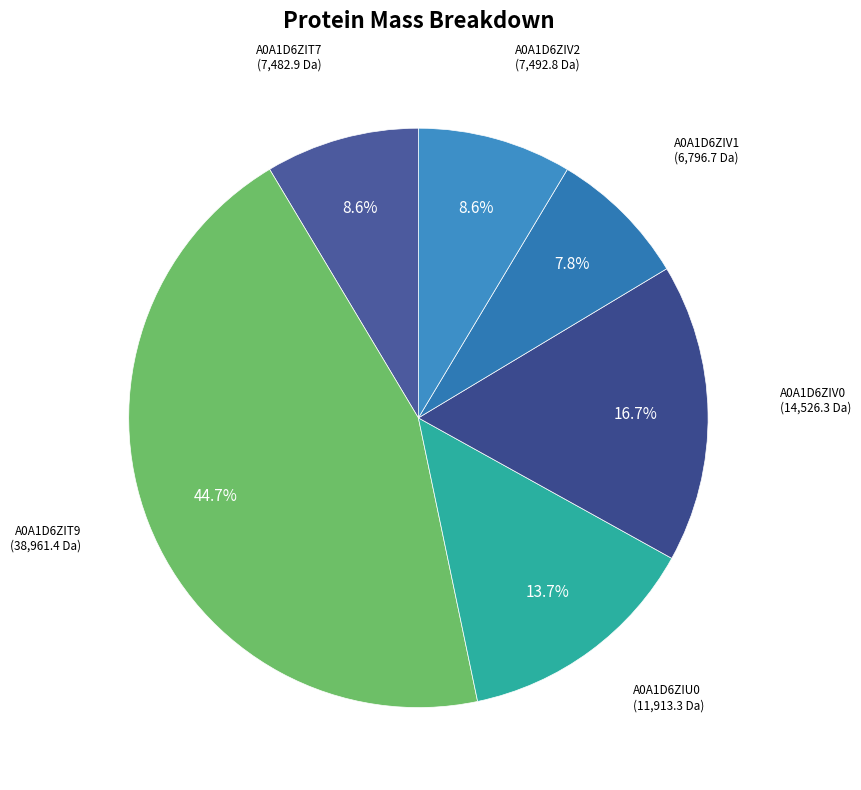

Does any single category account for the majority?

No